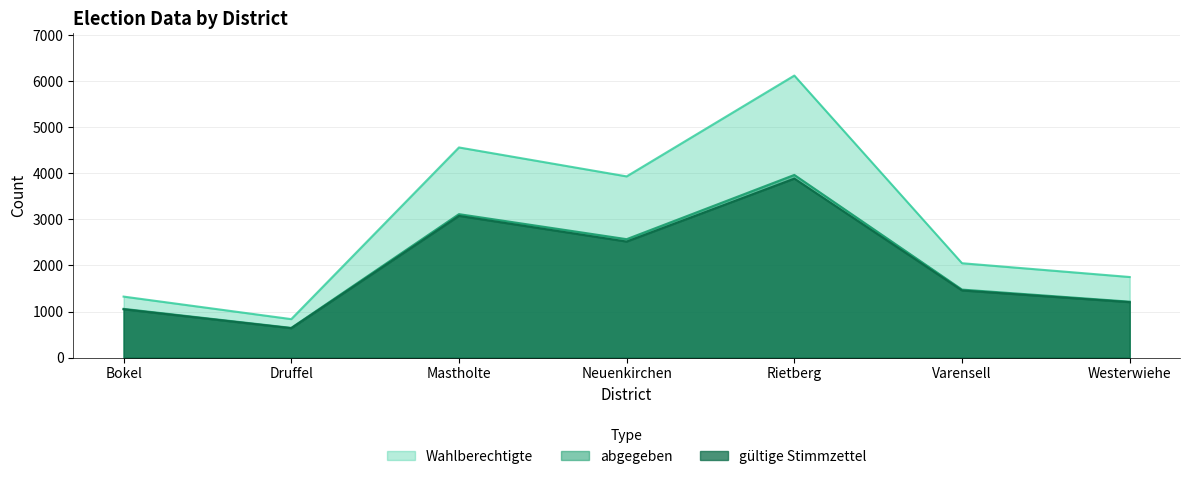

At how many categories does at least one series exceed 741?

7